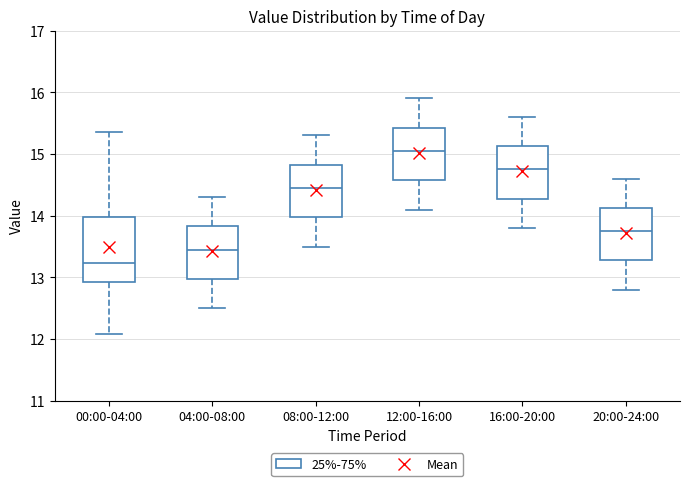

Reading left to right, read every box against the y-axis: the position of its median line, the range the box covers, and the ends of its whiskers. The values are not printed on the chart, so give them approximately, as read against the axis.

00:00-04:00: median 13.2, box 12.9 to 14.0, whiskers 12.1 to 15.4
04:00-08:00: median 13.5, box 13.0 to 13.8, whiskers 12.5 to 14.3
08:00-12:00: median 14.5, box 14.0 to 14.8, whiskers 13.5 to 15.3
12:00-16:00: median 15.1, box 14.6 to 15.4, whiskers 14.1 to 15.9
16:00-20:00: median 14.8, box 14.3 to 15.1, whiskers 13.8 to 15.6
20:00-24:00: median 13.8, box 13.3 to 14.1, whiskers 12.8 to 14.6